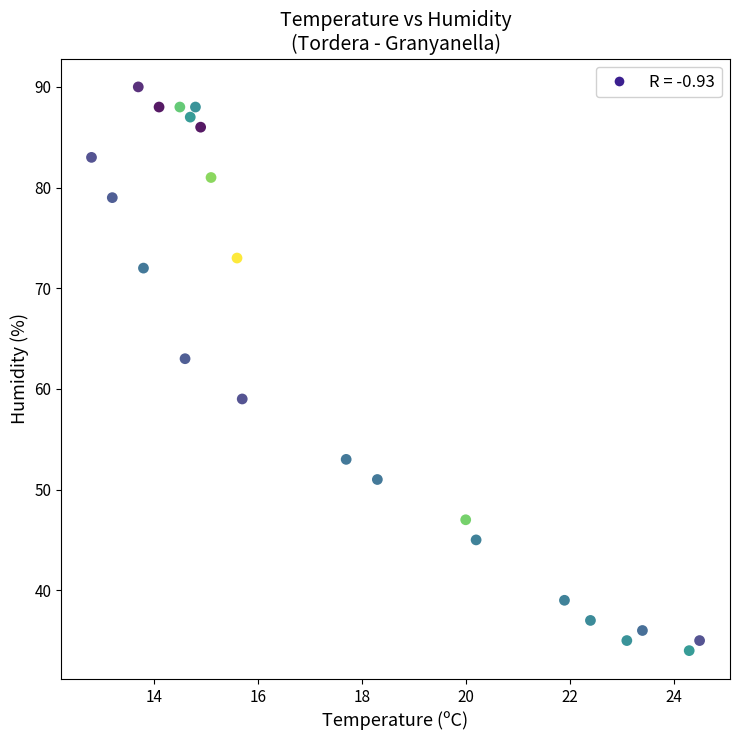

What Y value in the scatter plot is closest to 62?

63